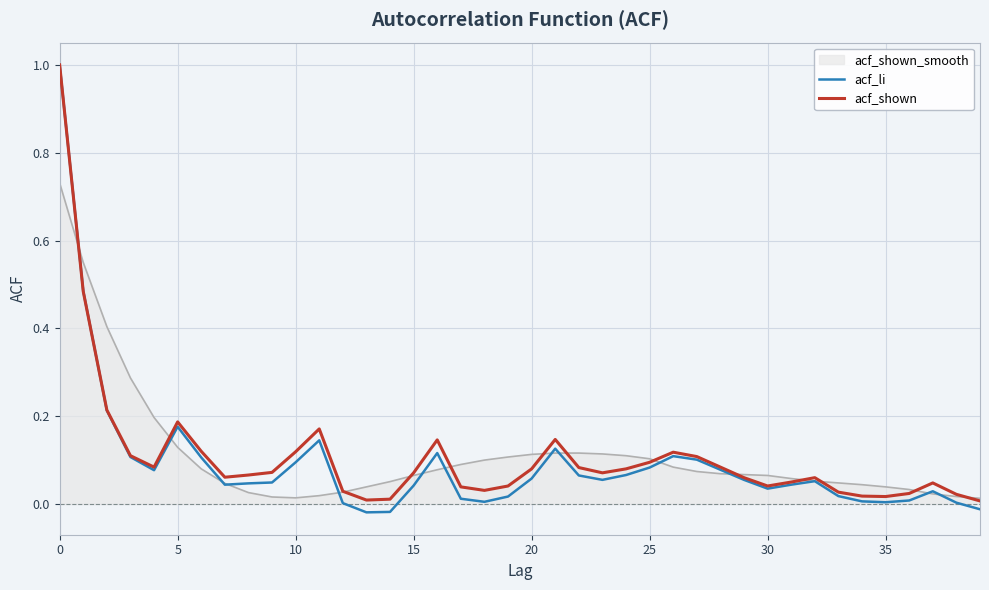

Which series has the largest range (max minus min)?

acf_li